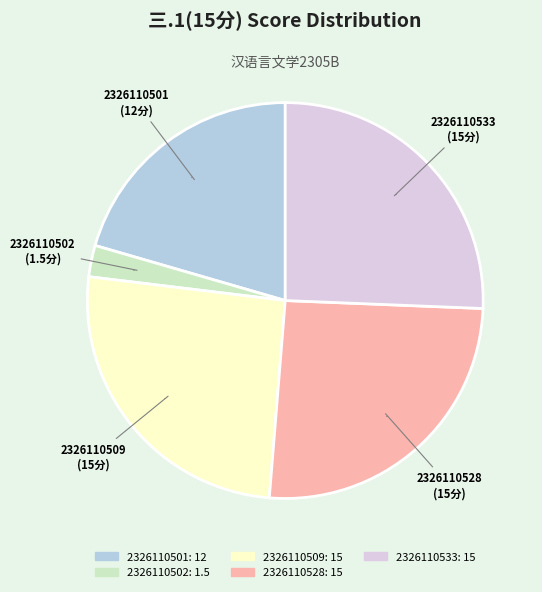

To the nearest percent, what is the difference between the largest and smallest slice percentages?

23%